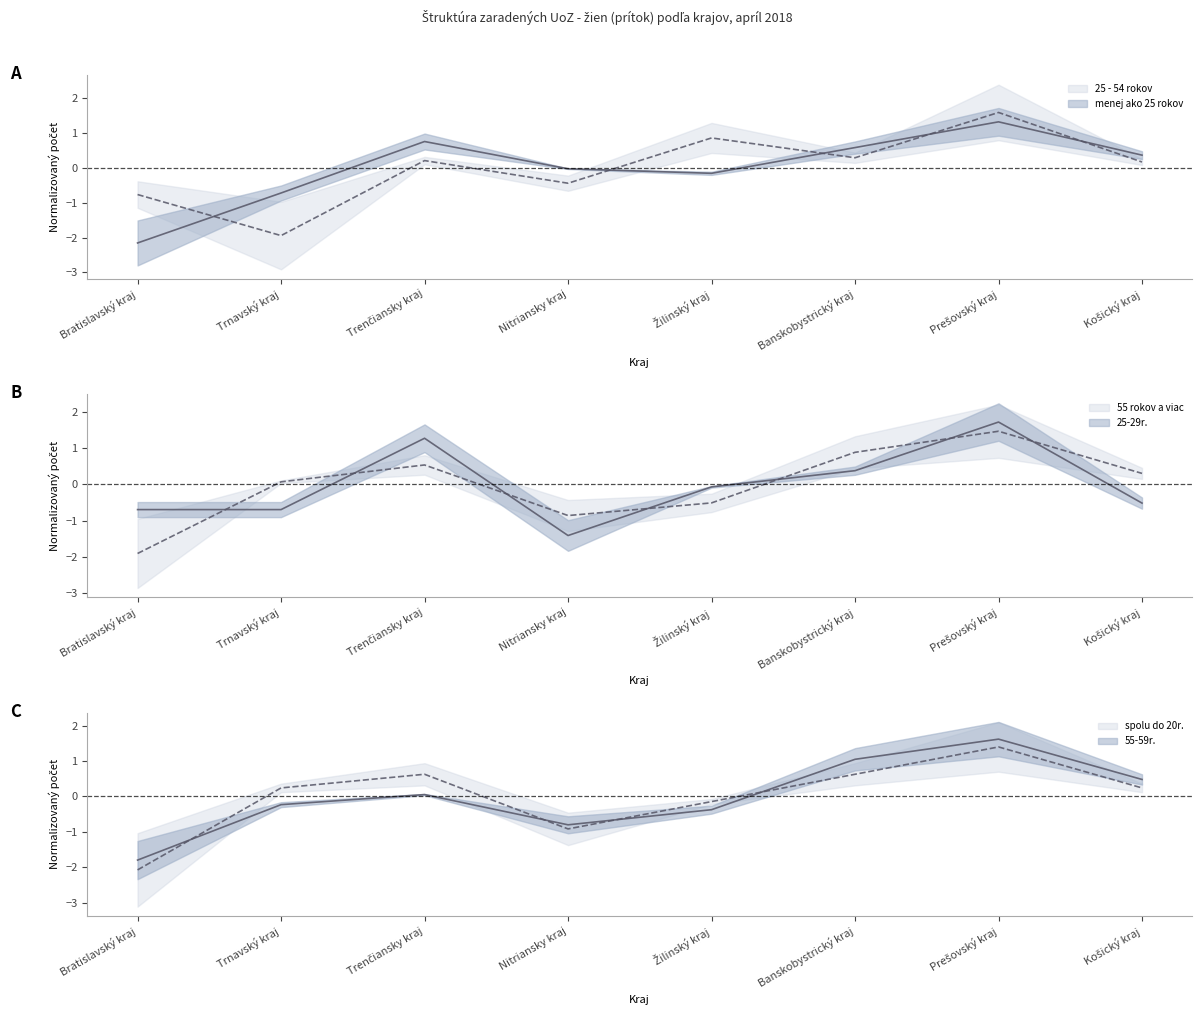

What is the difference between the highest and lowest values at Bratislavský kraj?

1.5